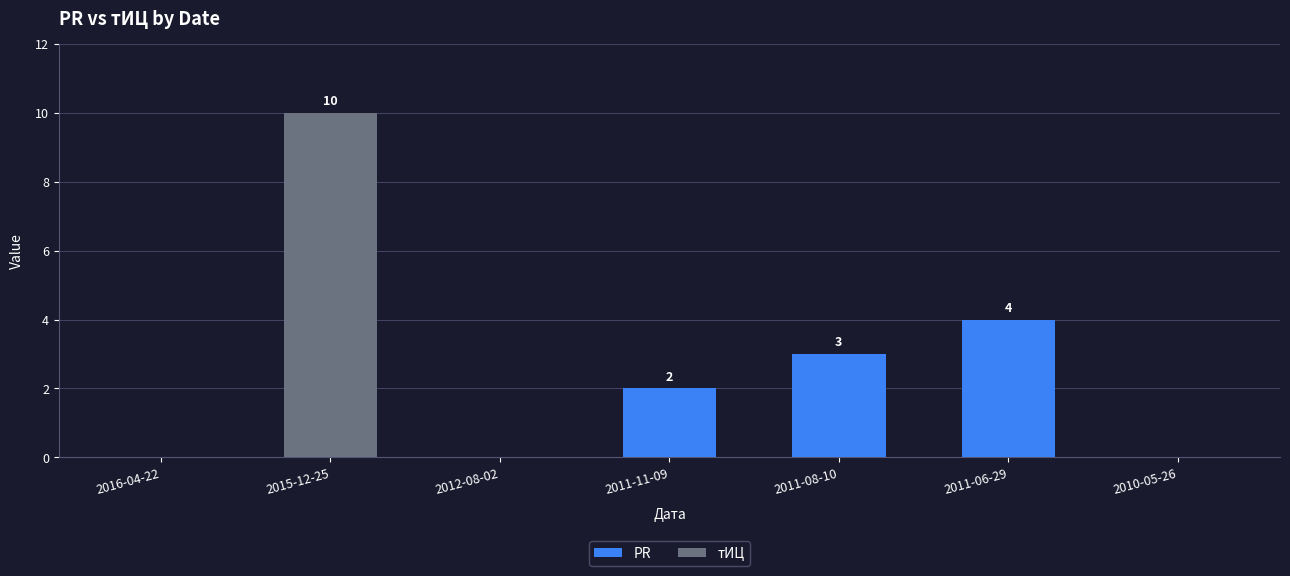

What is the maximum value for PR?

4